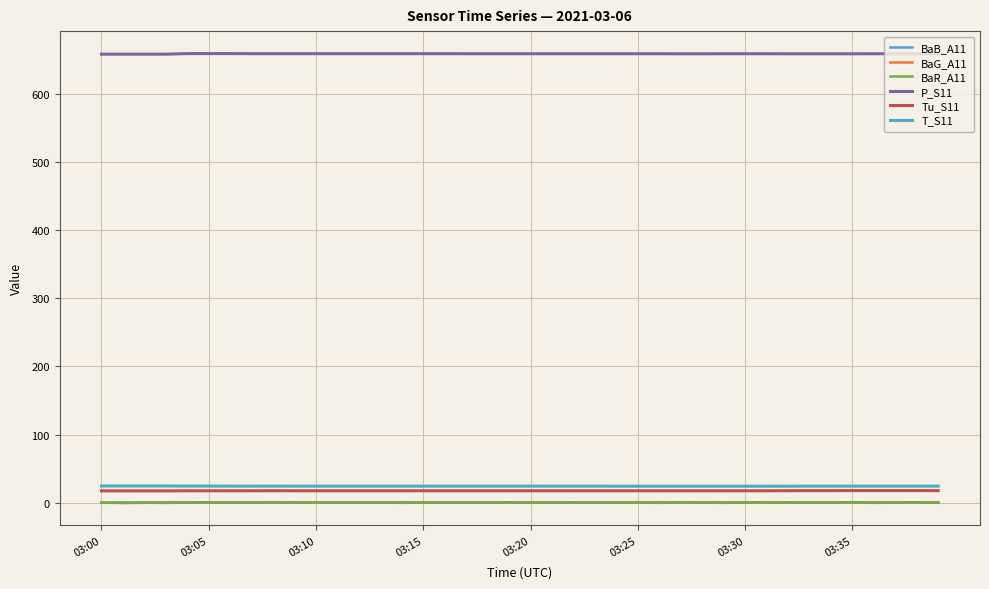

At which category does the chart reach its peak across all series?

03:20